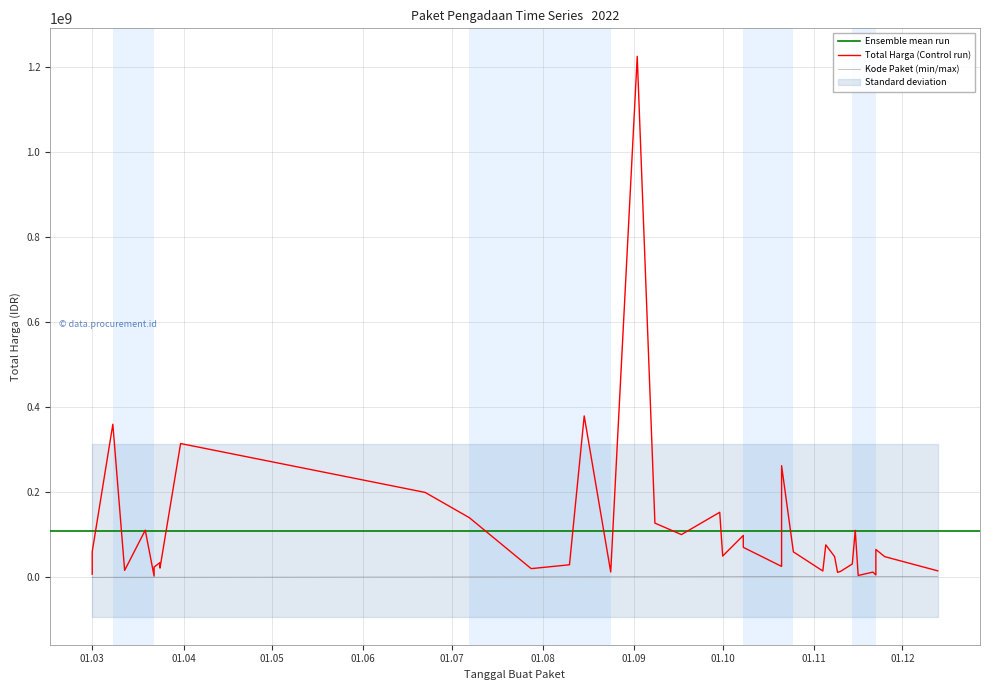

What is the sum of all Total Harga values?

4375595175